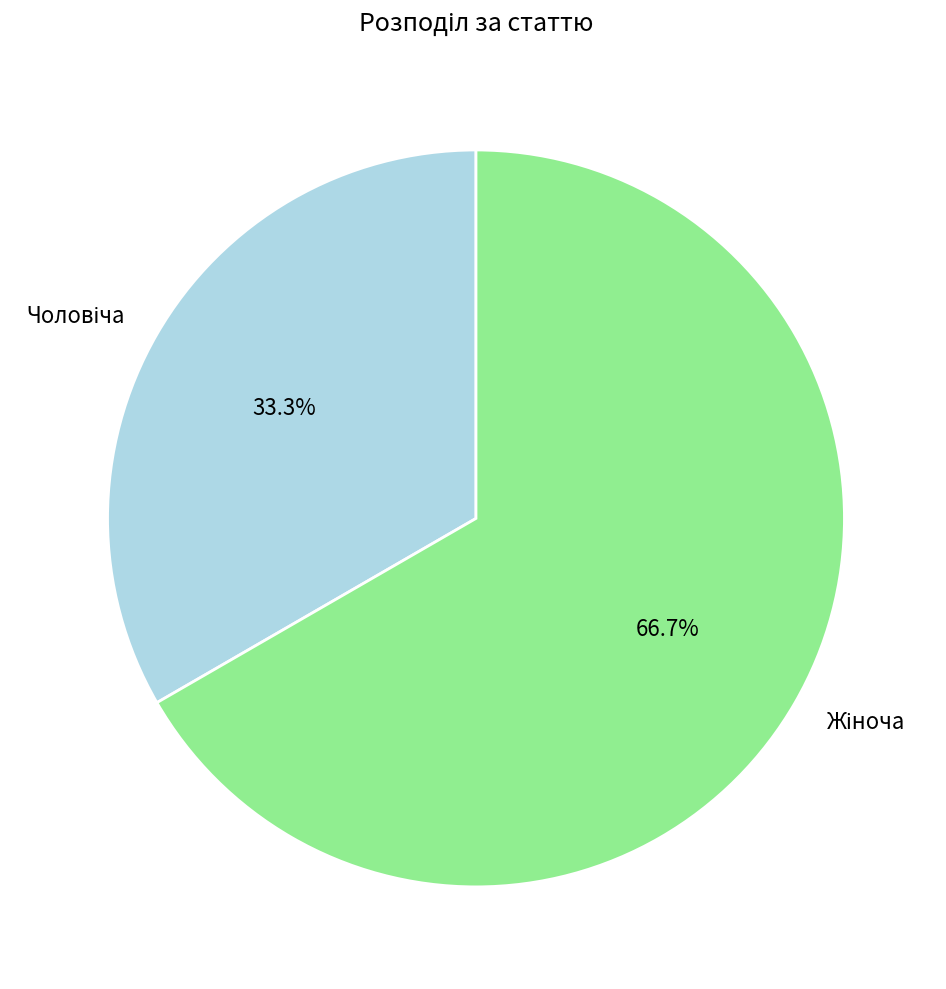

Is there any slice that represents more than half of the pie?

Yes